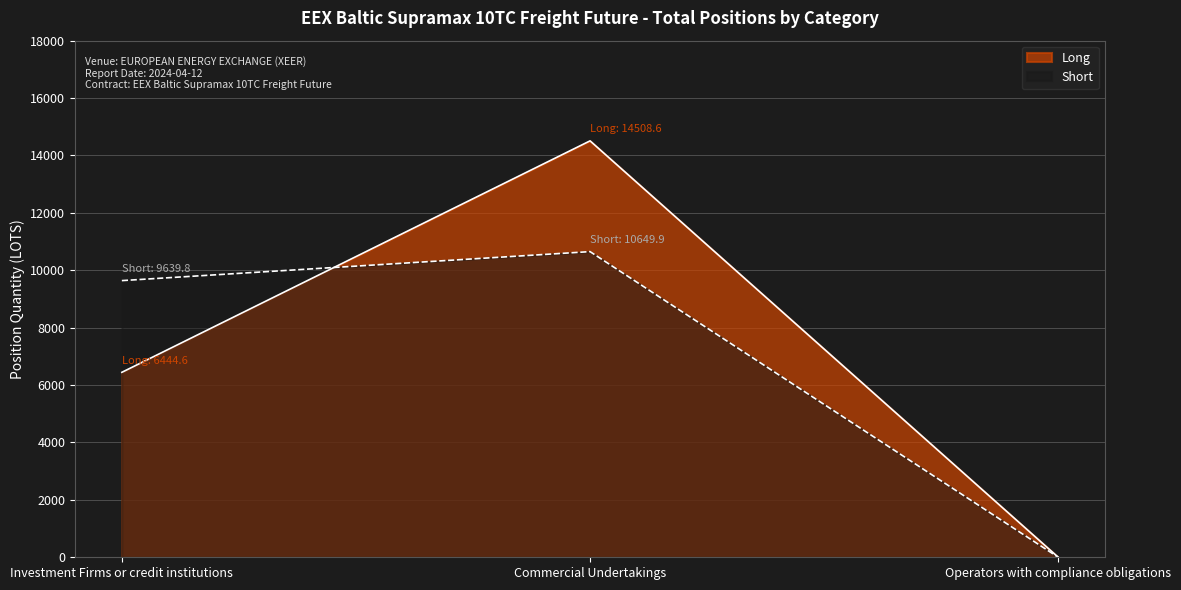

Is it true that Short equals 10649.9 at Commercial Undertakings?

True